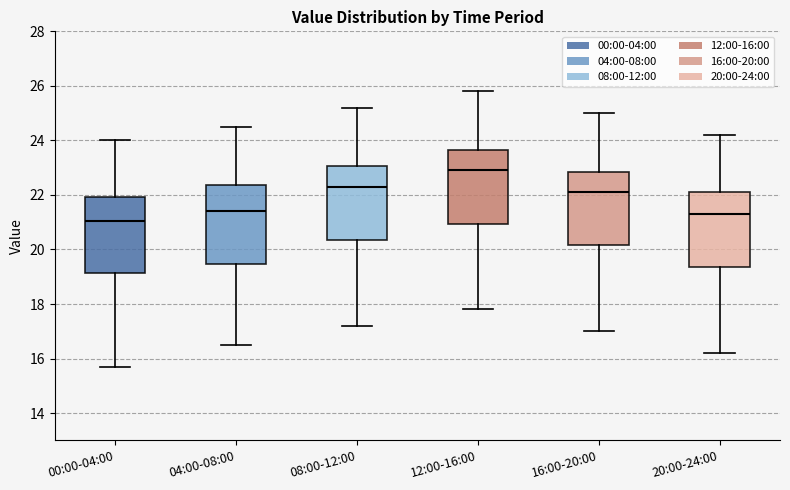

Reading left to right, transcribe this box plot: for each box, give where its median line is, the range the box spans, and where its two whiskers end, as read against the y-axis. The values are not printed on the chart, so give them approximately, as read against the axis.

00:00-04:00: median 21.0, box 19.2 to 22.0, whiskers 15.8 to 24.0
04:00-08:00: median 21.4, box 19.4 to 22.4, whiskers 16.6 to 24.6
08:00-12:00: median 22.4, box 20.4 to 23.0, whiskers 17.2 to 25.2
12:00-16:00: median 23.0, box 21.0 to 23.6, whiskers 17.8 to 25.8
16:00-20:00: median 22.2, box 20.2 to 22.8, whiskers 17.0 to 25.0
20:00-24:00: median 21.4, box 19.4 to 22.2, whiskers 16.2 to 24.2